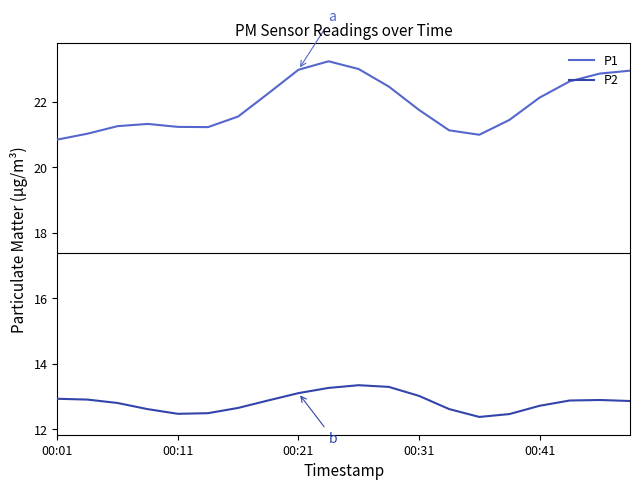

Which series has the largest range (max minus min)?

P1